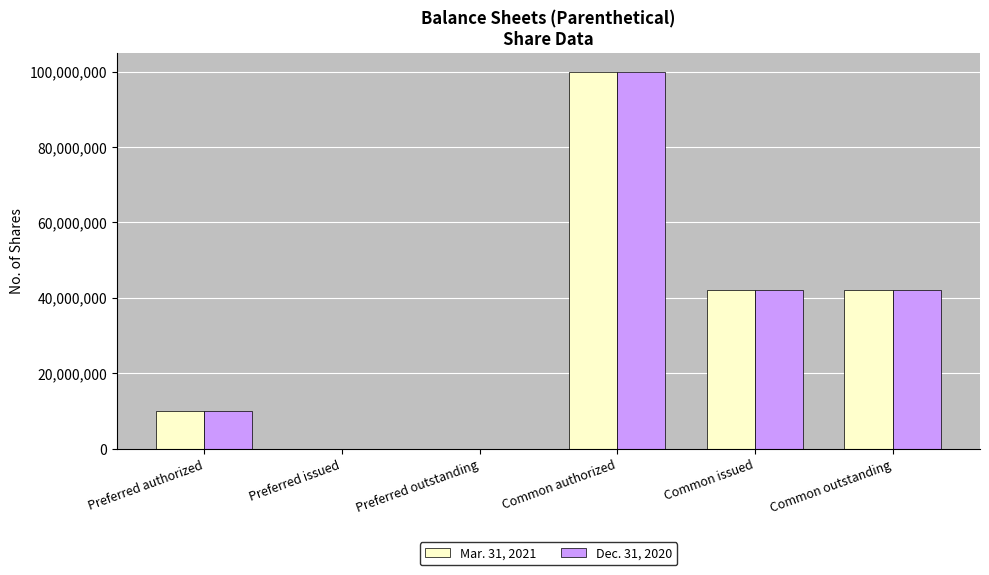

Is the value of Mar. 31, 2021 at Preferred outstanding greater than the value of Dec. 31, 2020 at Common outstanding?

No